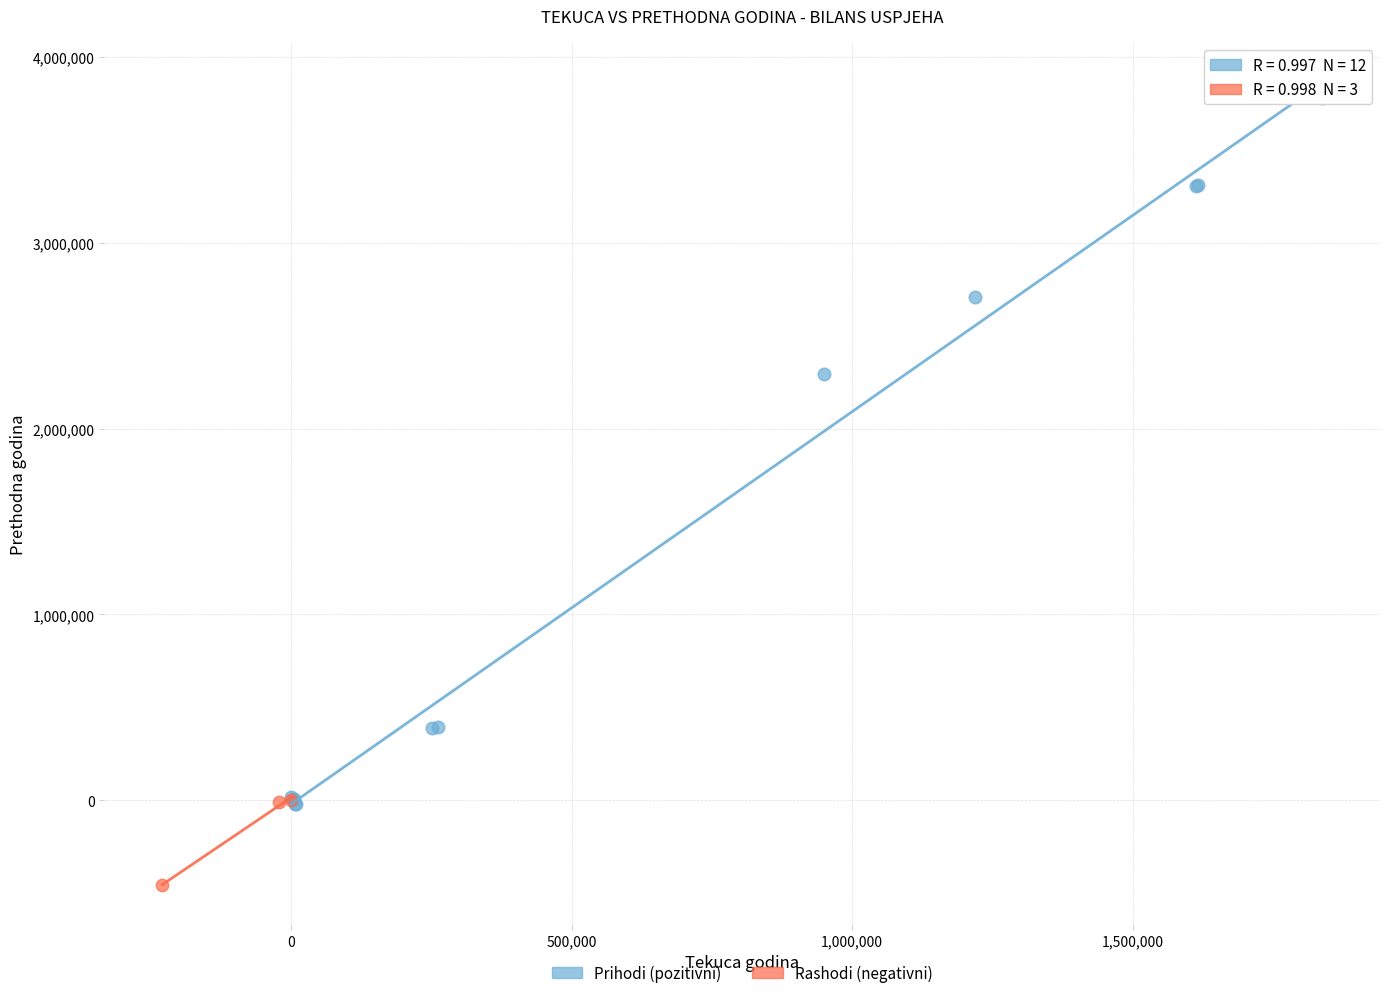

Which series reaches the minimum Y coordinate?

Rashodi (negativni)